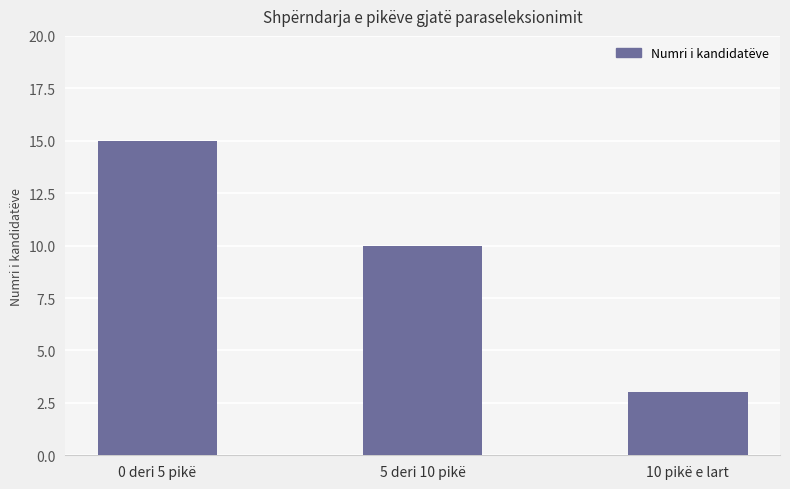

List the labels in order of value, largest first.

0 deri 5 pikë, 5 deri 10 pikë, 10 pikë e lart